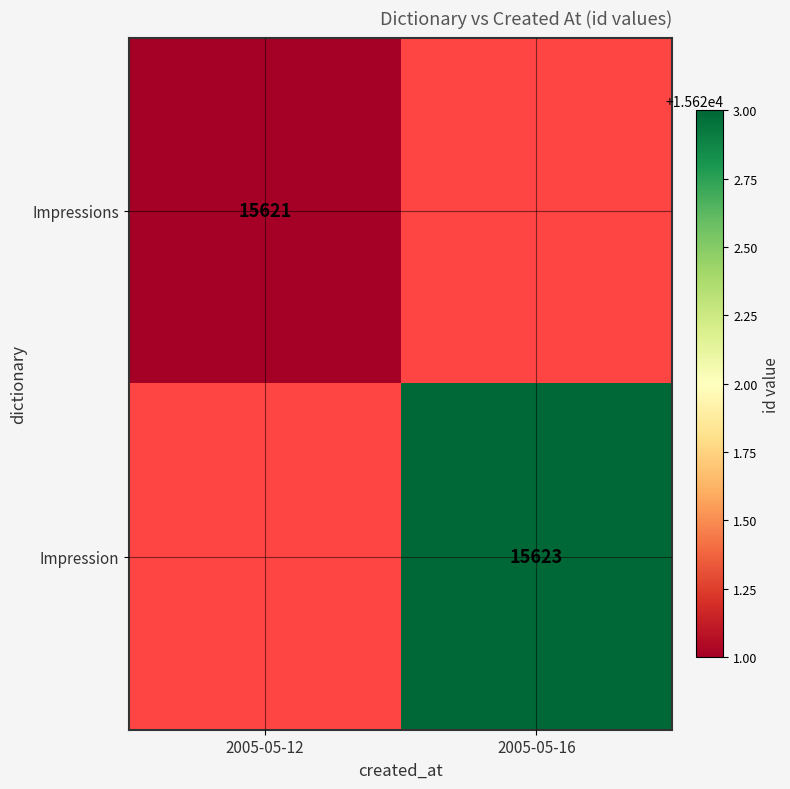

True or false: Impressions has a value of 15621 at 2005-05-12.

True